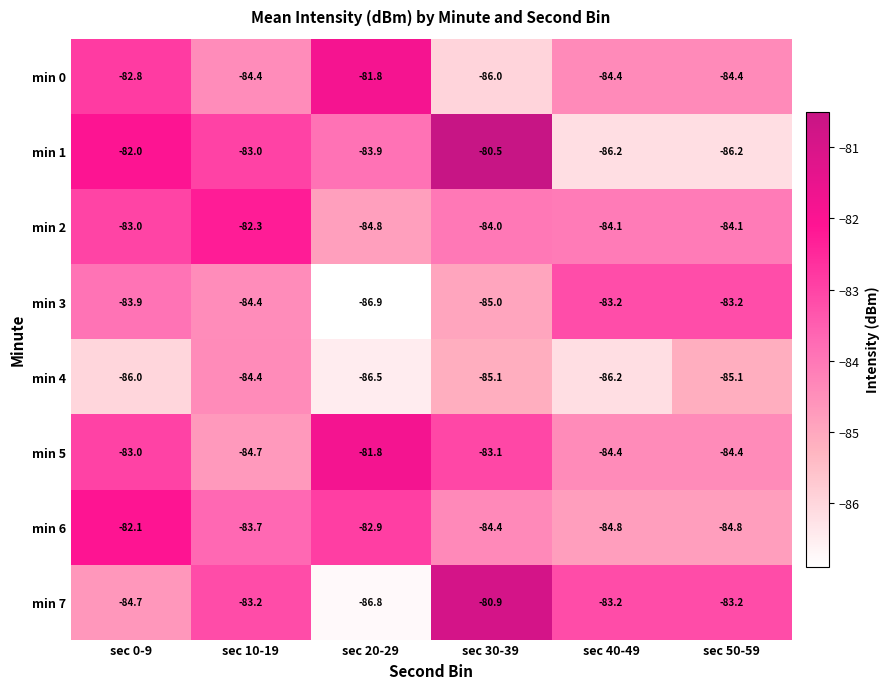

What is the total value across all series at sec 20-29?

-675.4